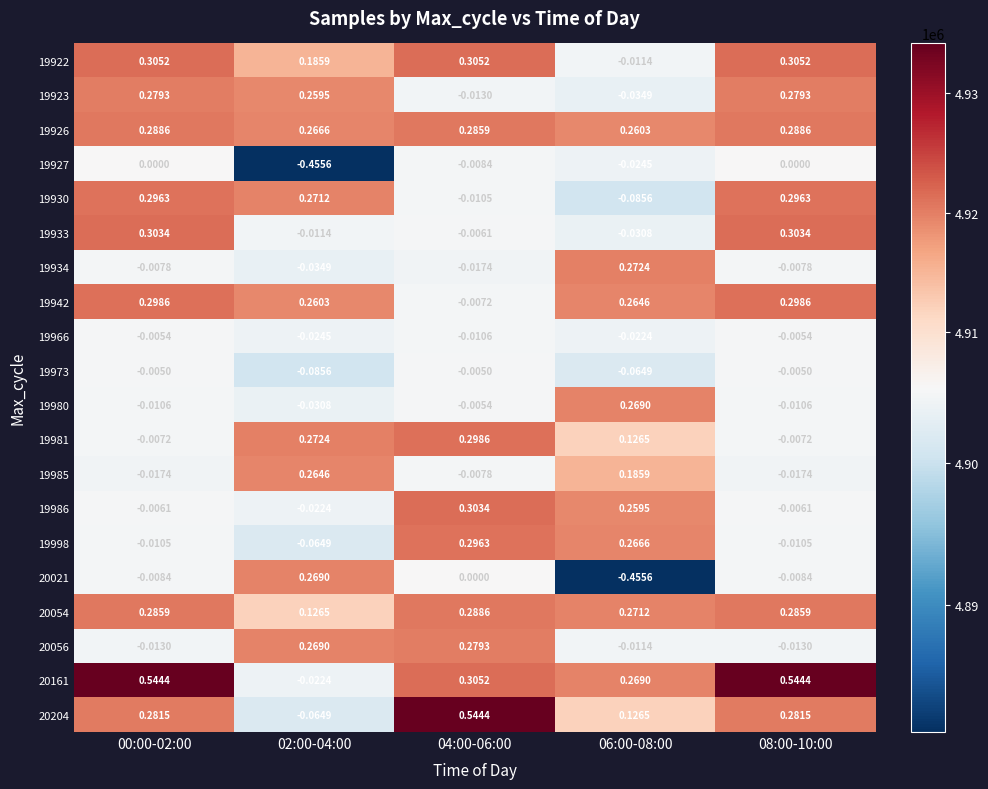

At which category is the sum across all series the highest?

04:00-06:00